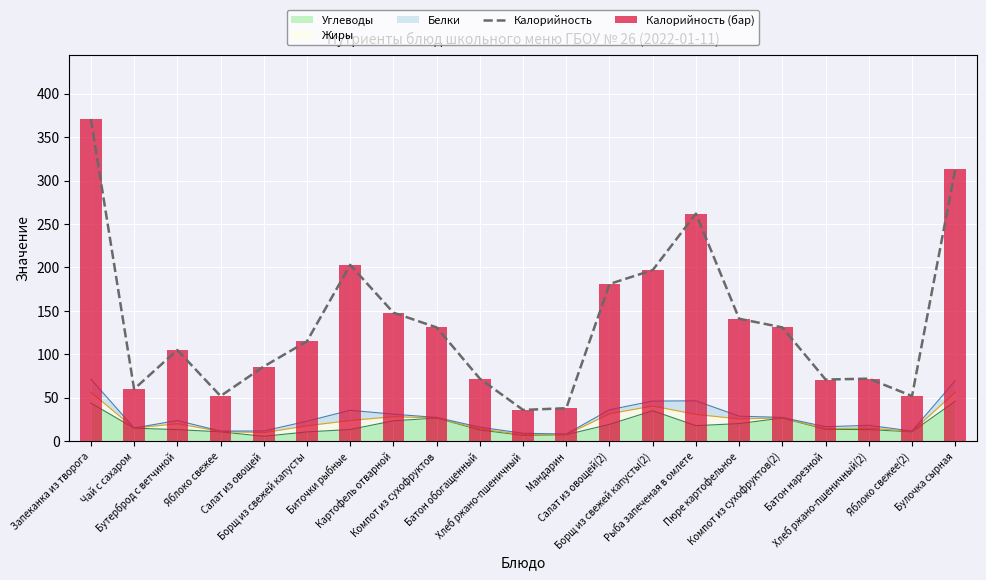

How many bars are there in total?

21